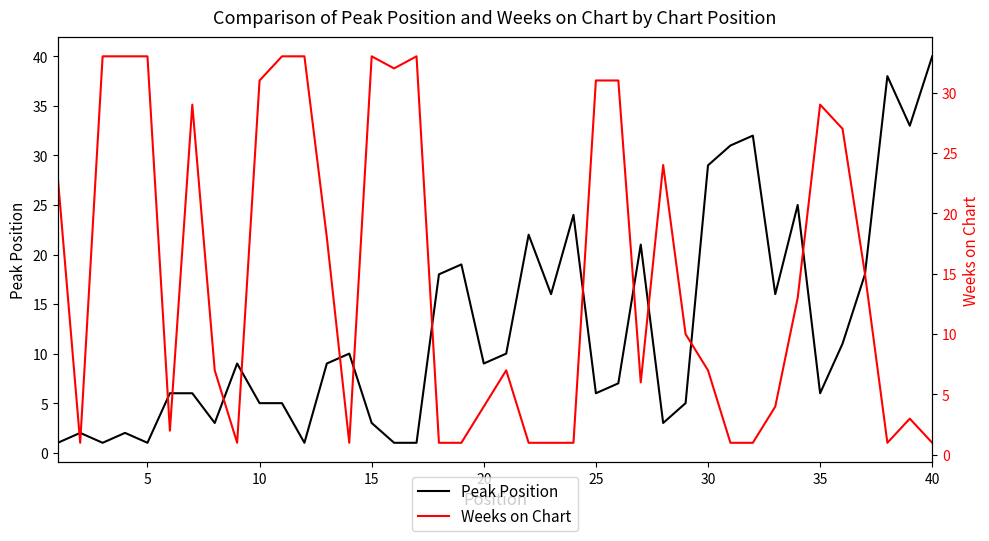

Which category has the highest value in the Peak Position series?

40